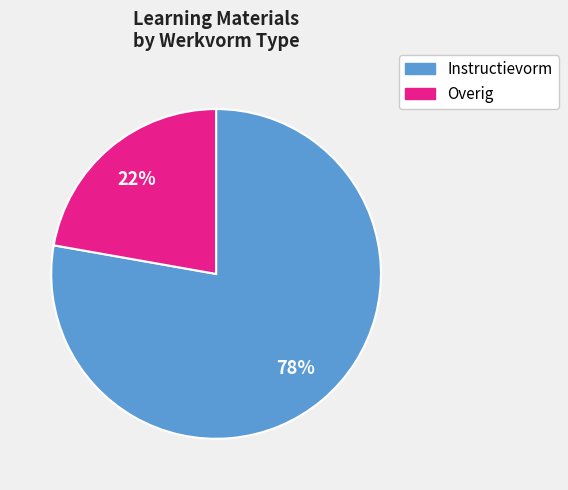

Is there a majority slice in this chart?

Yes